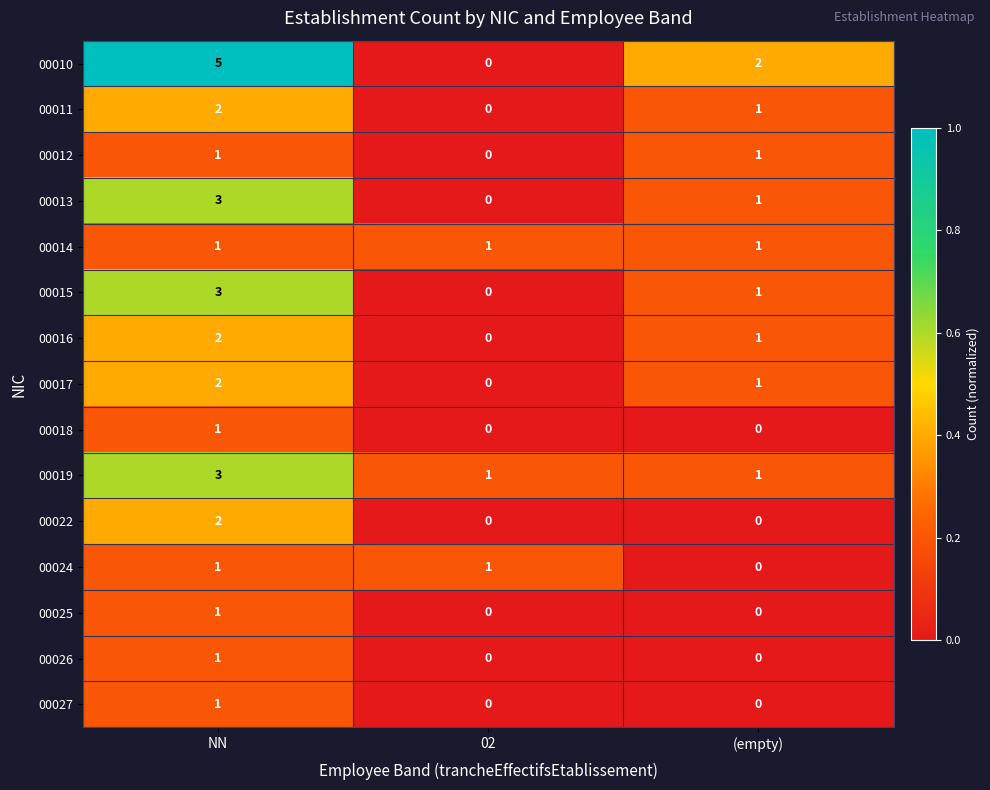

Which label corresponds to the largest value in the chart?

NN